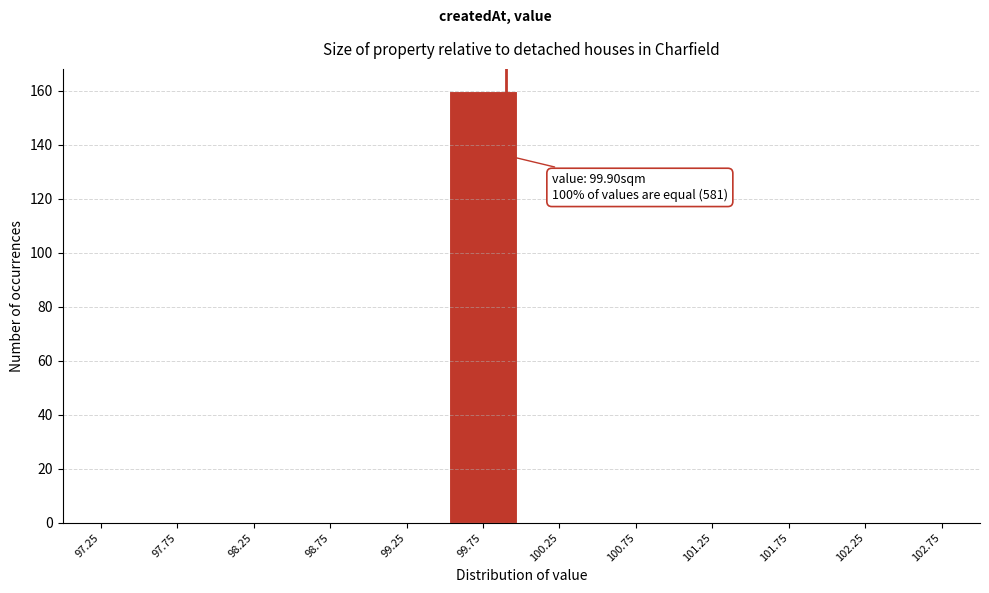

Over which range of the x-axis is the bar tallest?

99.5 to 100.0